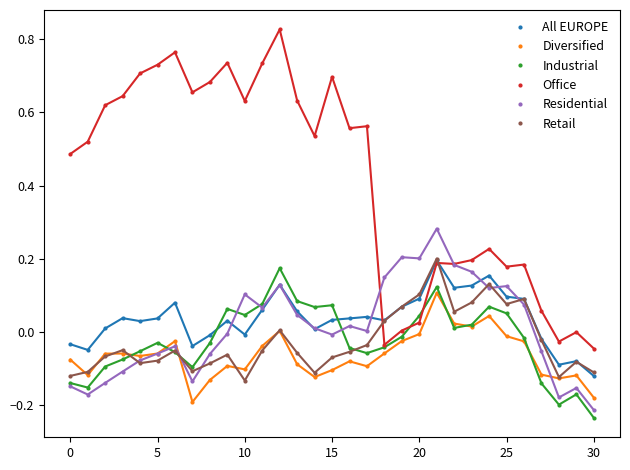

True or false: Industrial has more than 2 interior local peaks.

True